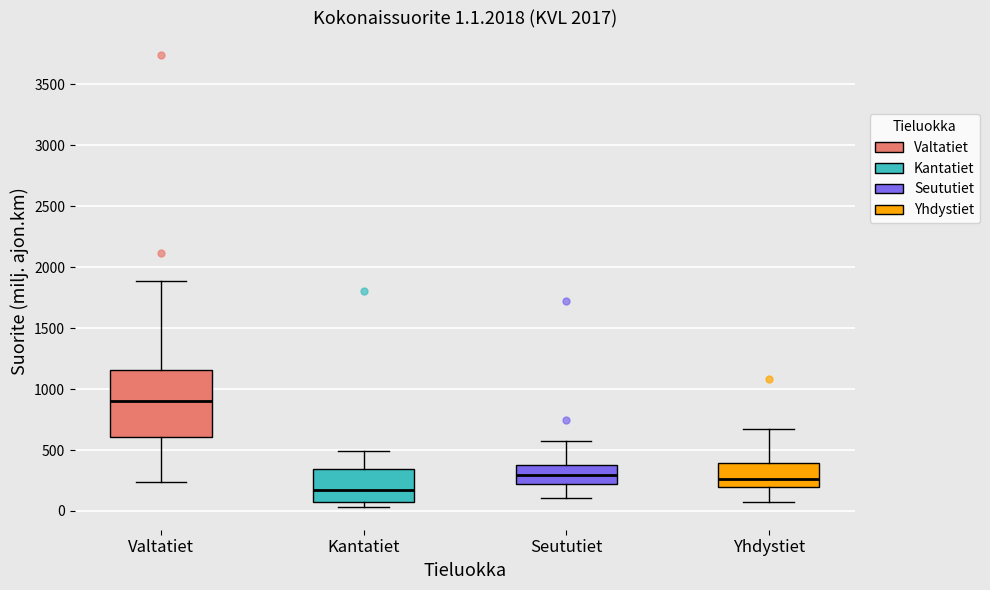

Which box has the highest median line?

Valtatiet